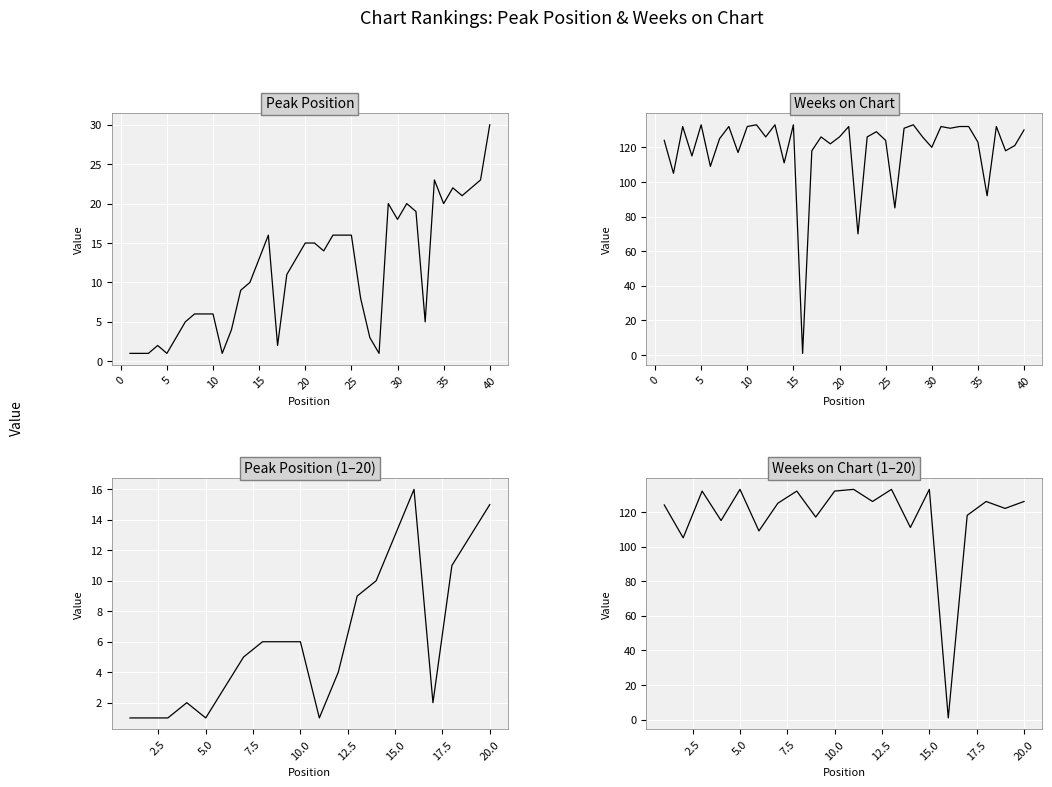

Which has a higher value, 3 or 7?

7